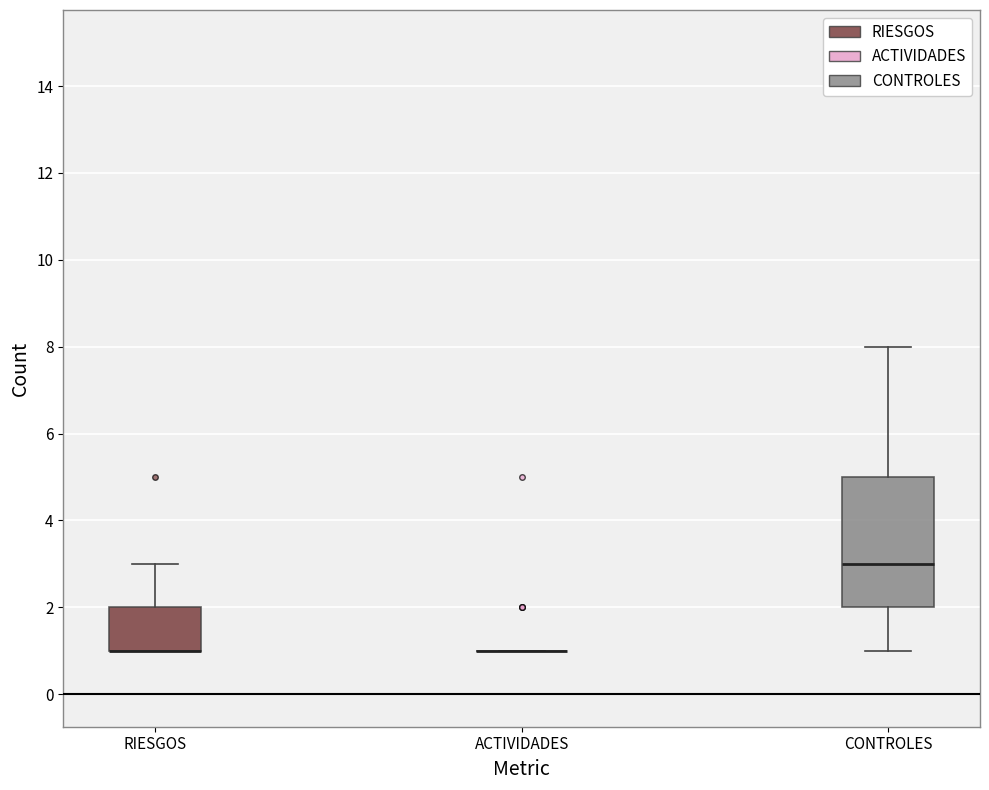

Reading left to right, transcribe this box plot: for each box, give where its median line is, the range the box spans, and where its two whiskers end, as read against the y-axis. The values are not printed on the chart, so give them approximately, as read against the axis.

RIESGOS: median 1 (drawn on the box's lower edge), box 1 to 2, whiskers 1 to 3
ACTIVIDADES: box collapsed to a line at 1, whiskers 1 to 1
CONTROLES: median 3, box 2 to 5, whiskers 1 to 8